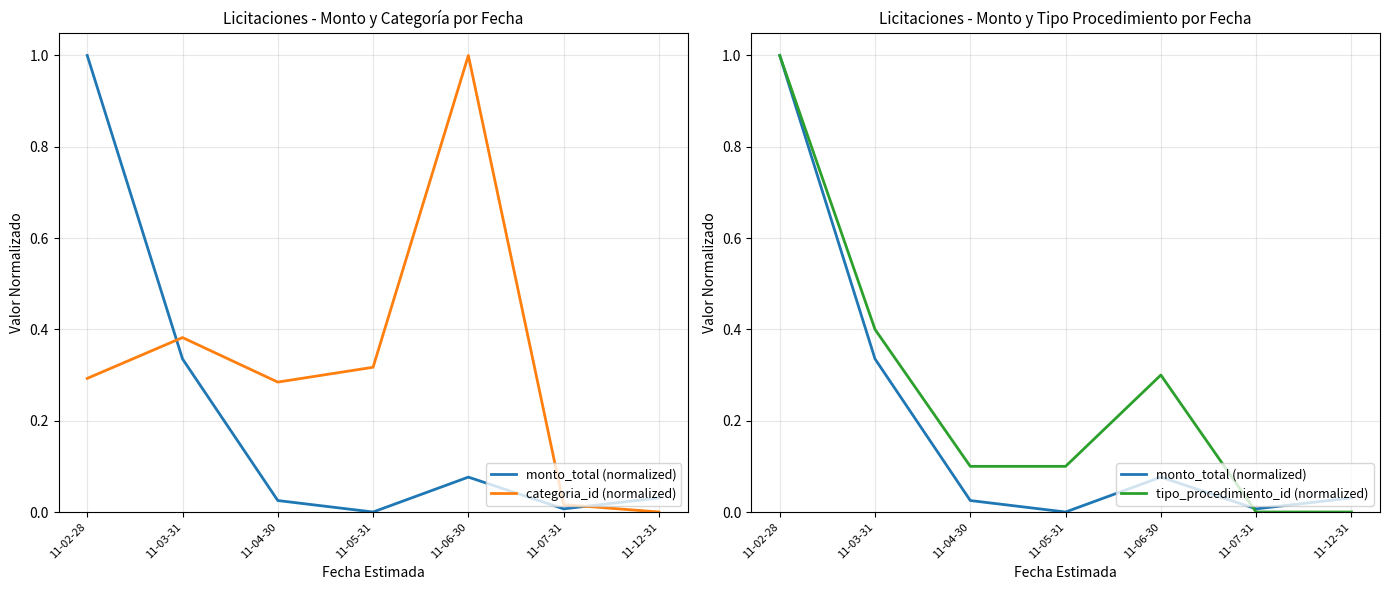

What is the difference between the maximum and minimum values in the tipo_procedimiento_id (normalized) series?

1.0